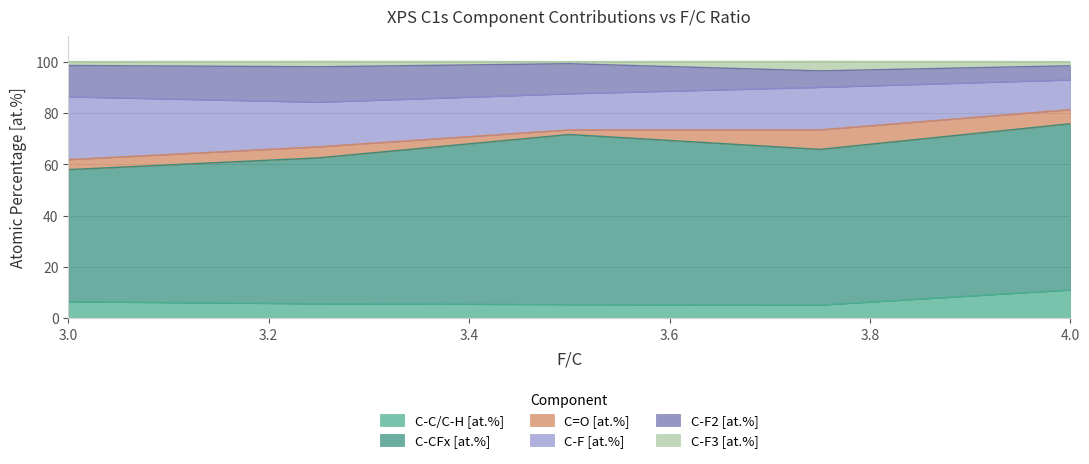

What is the value of the C-F2 [at.%] point at the 3rd from the left?

11.7